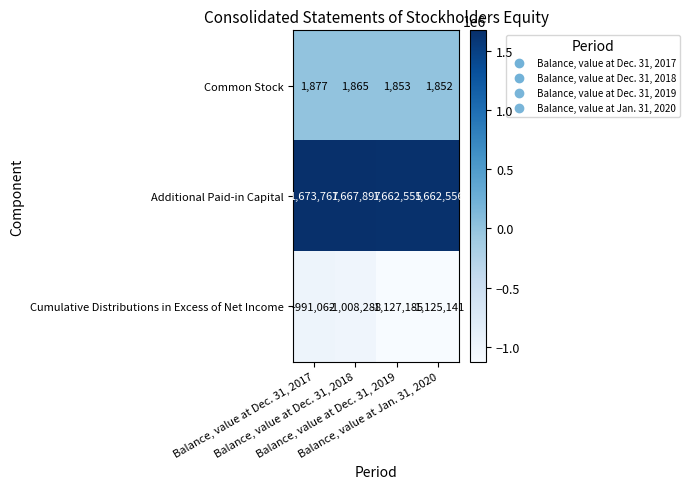

Which series has the largest total across all categories?

Additional Paid-in Capital